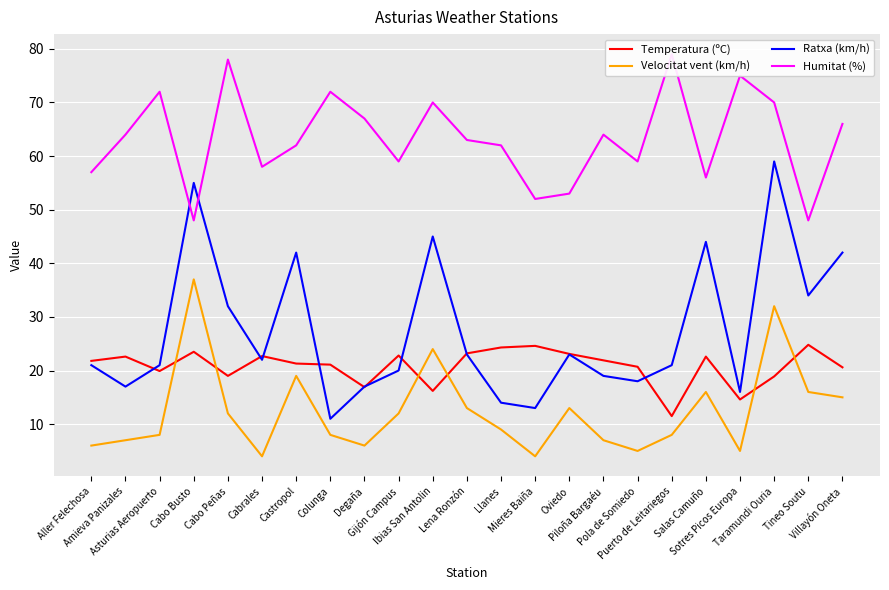

What is the total value across all series at Colunga?

112.1